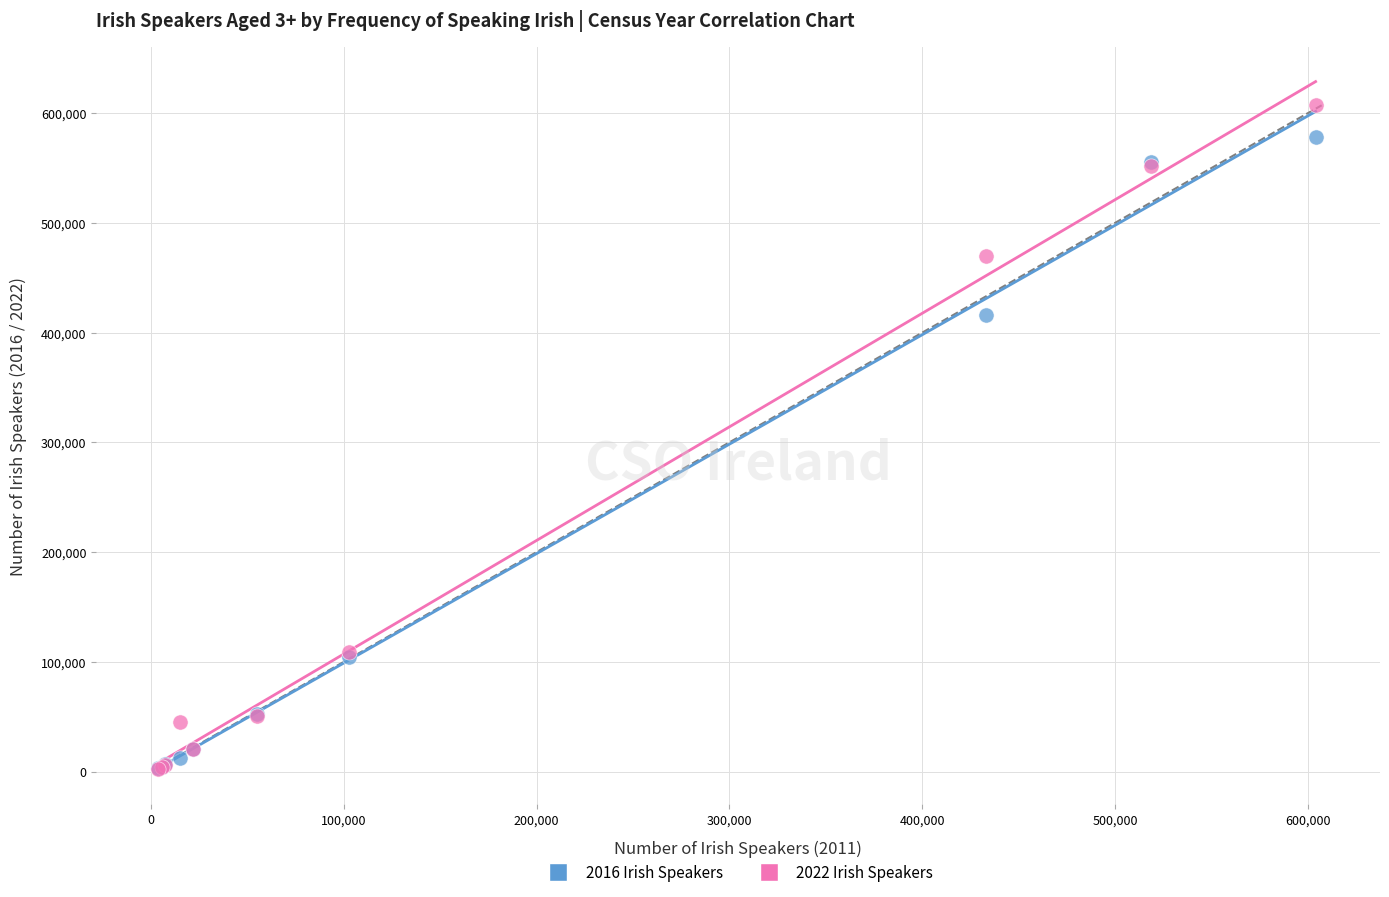

Across all series, what Y value is closest to 304585?

416067